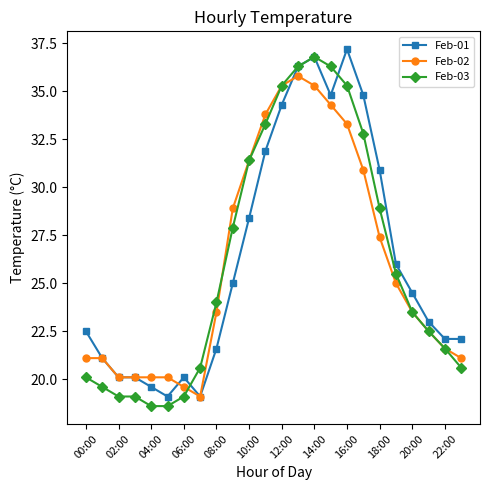

What is the minimum value shown in the chart?

18.6